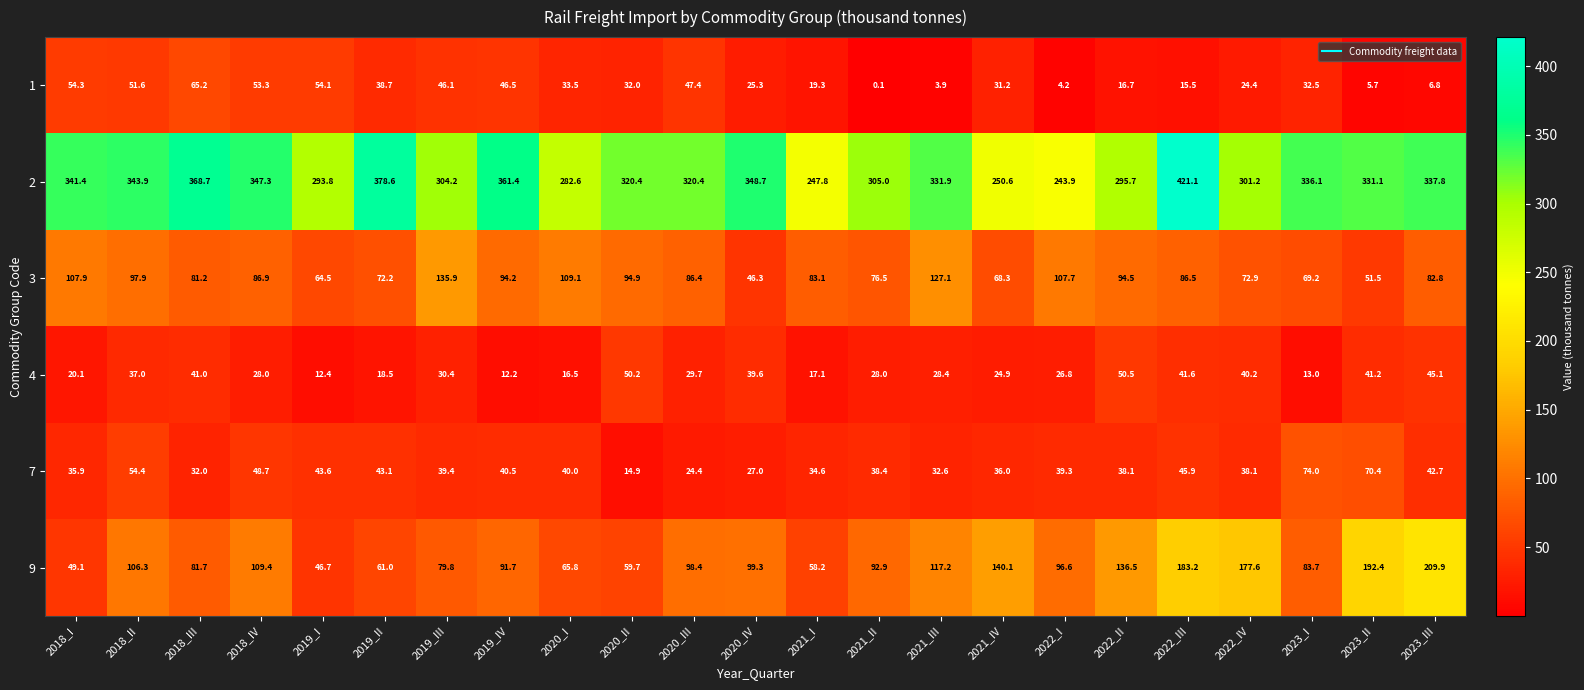

The 7 series shows 35.9 at 2018_I. True or false?

True